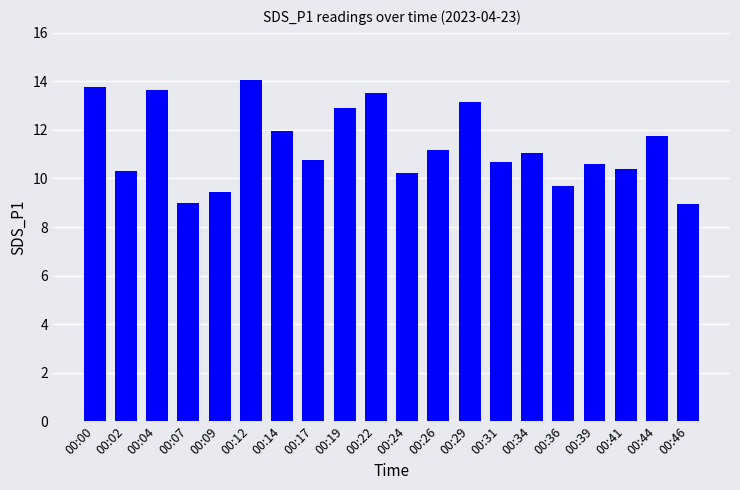

True or false: the data shows 19.8 at 00:22.

False